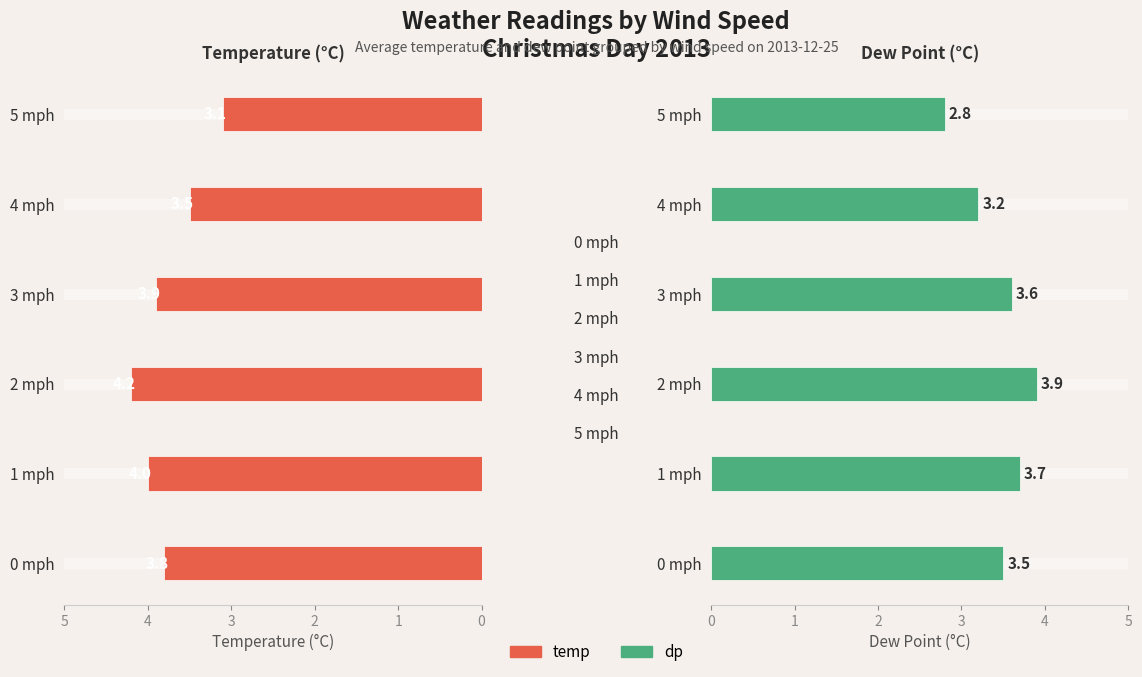

What is the difference between the temp values at 5 and 4?

0.4